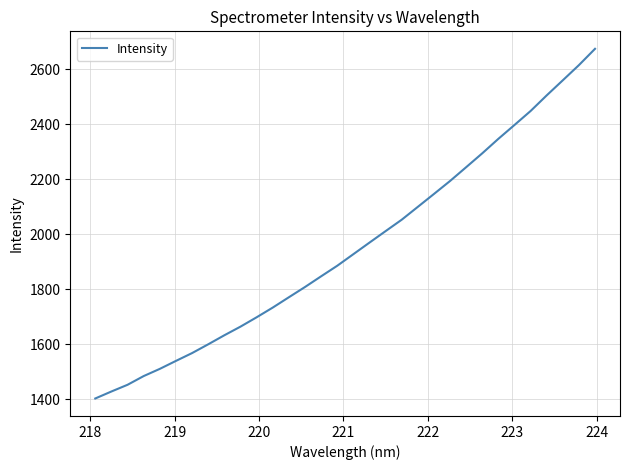

How many lines are shown in the chart?

1